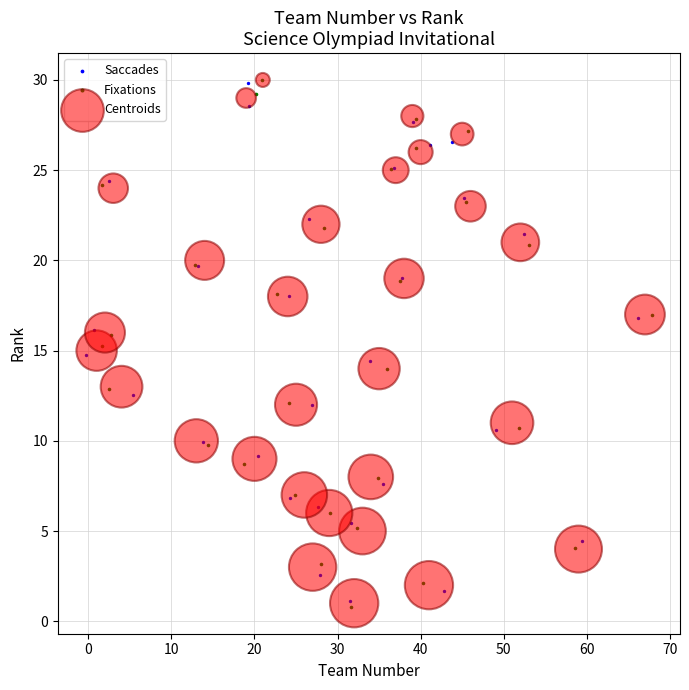

Which series has the widest spread of Y values?

Fixations